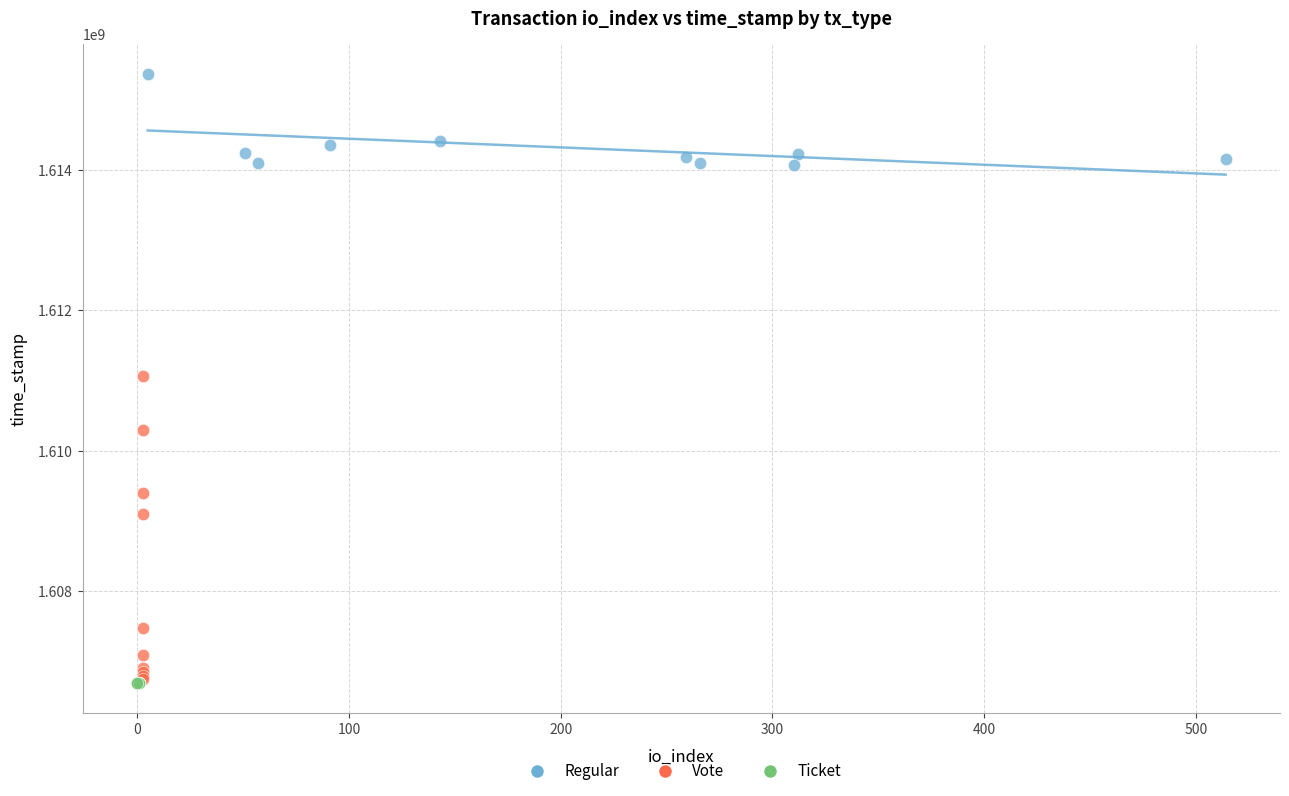

Which series reaches the maximum Y coordinate?

Regular